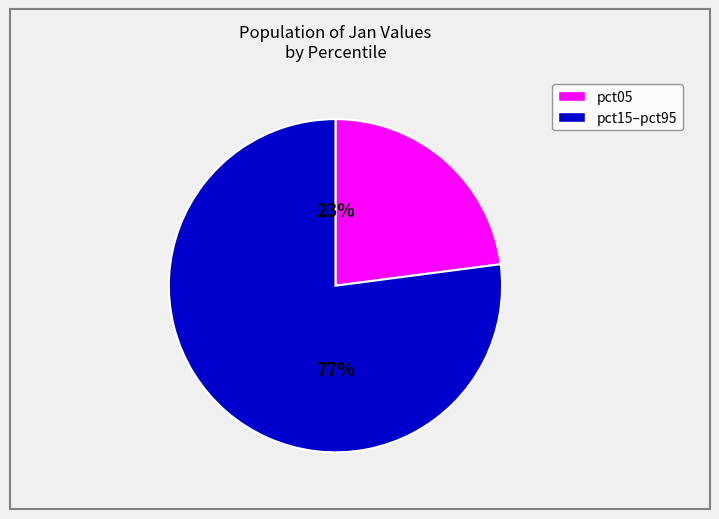

To the nearest percent, what is the average slice percentage?

50%